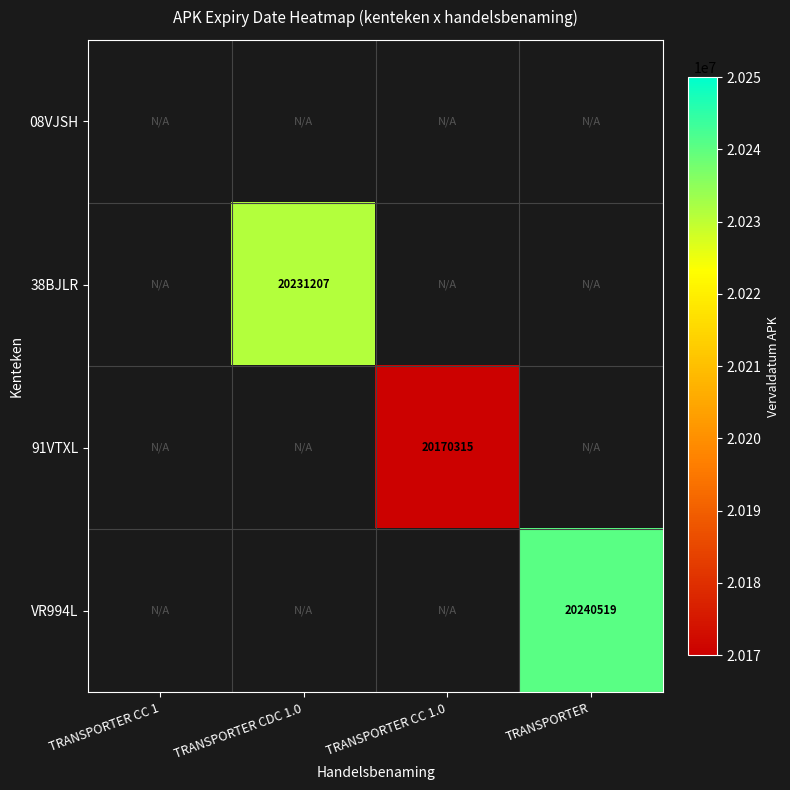

Which has a higher value, TRANSPORTER CC 1 or TRANSPORTER?

TRANSPORTER